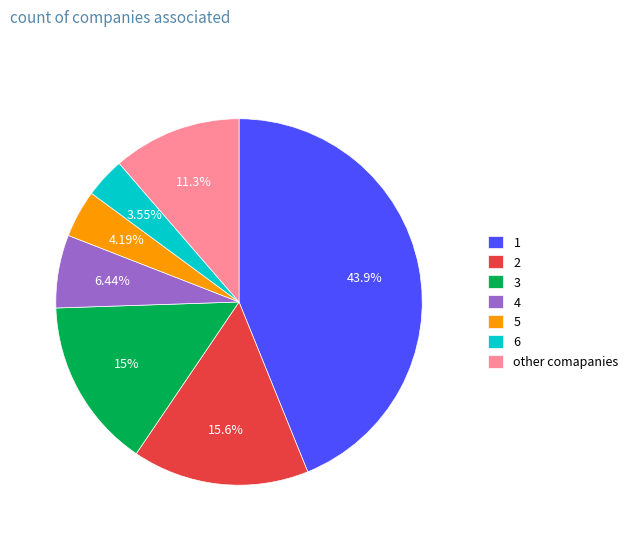

Does any single category account for the majority?

No